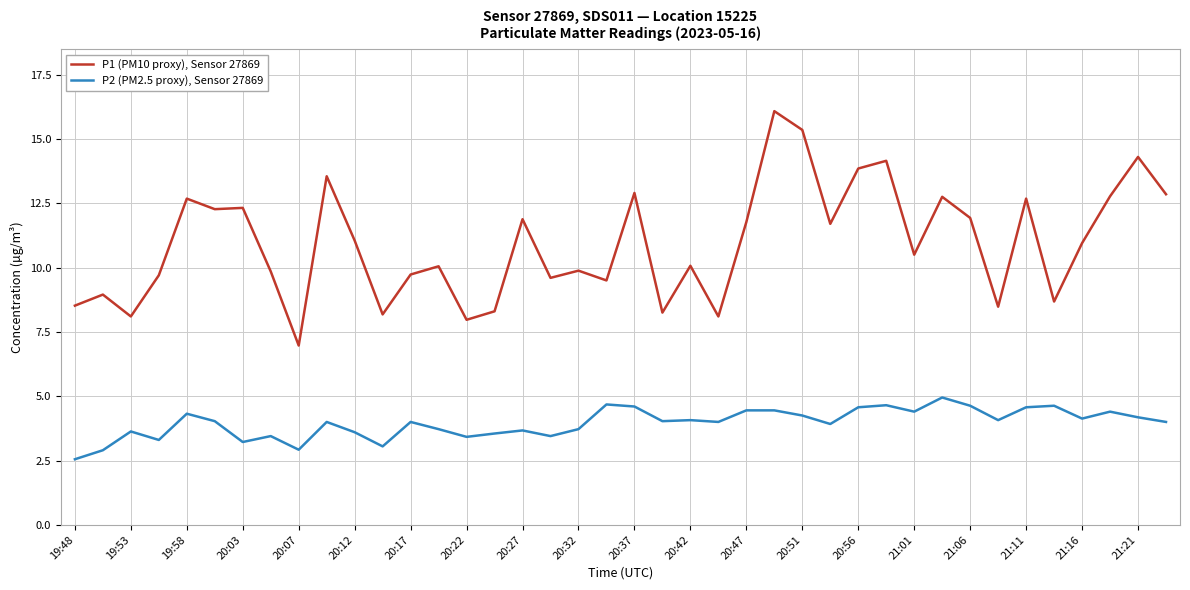

What is the maximum value shown in the chart?

16.1